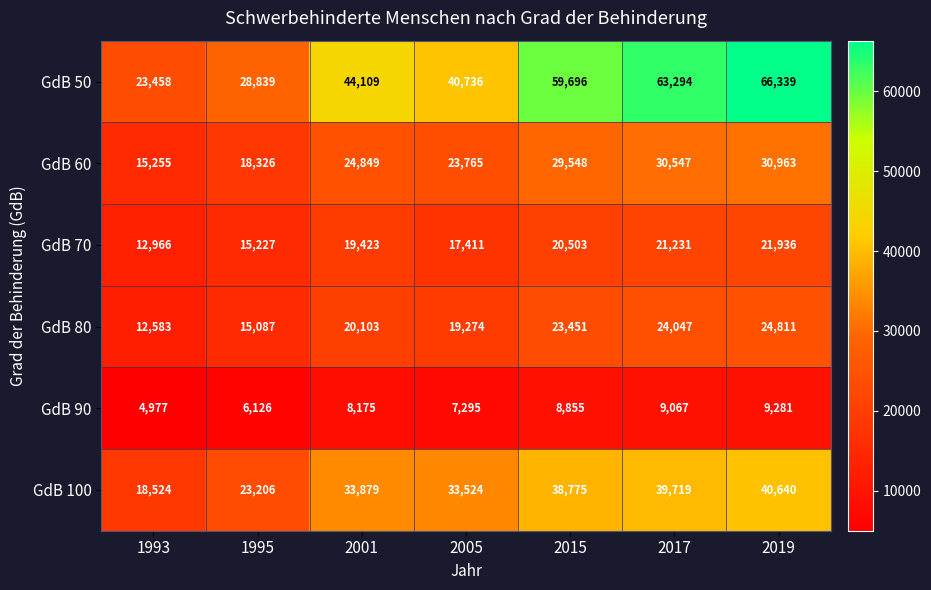

What is the lowest value of the GdB 50 series?

23458